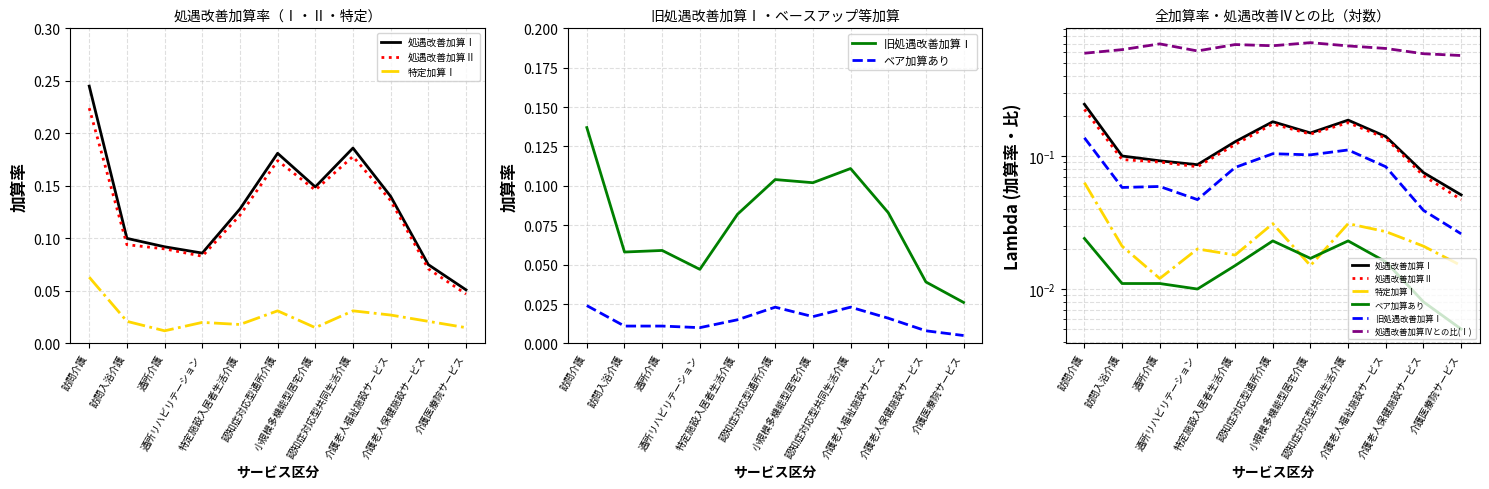

The 特定加算Ⅰ series shows 0.0 at 通所介護. True or false?

True